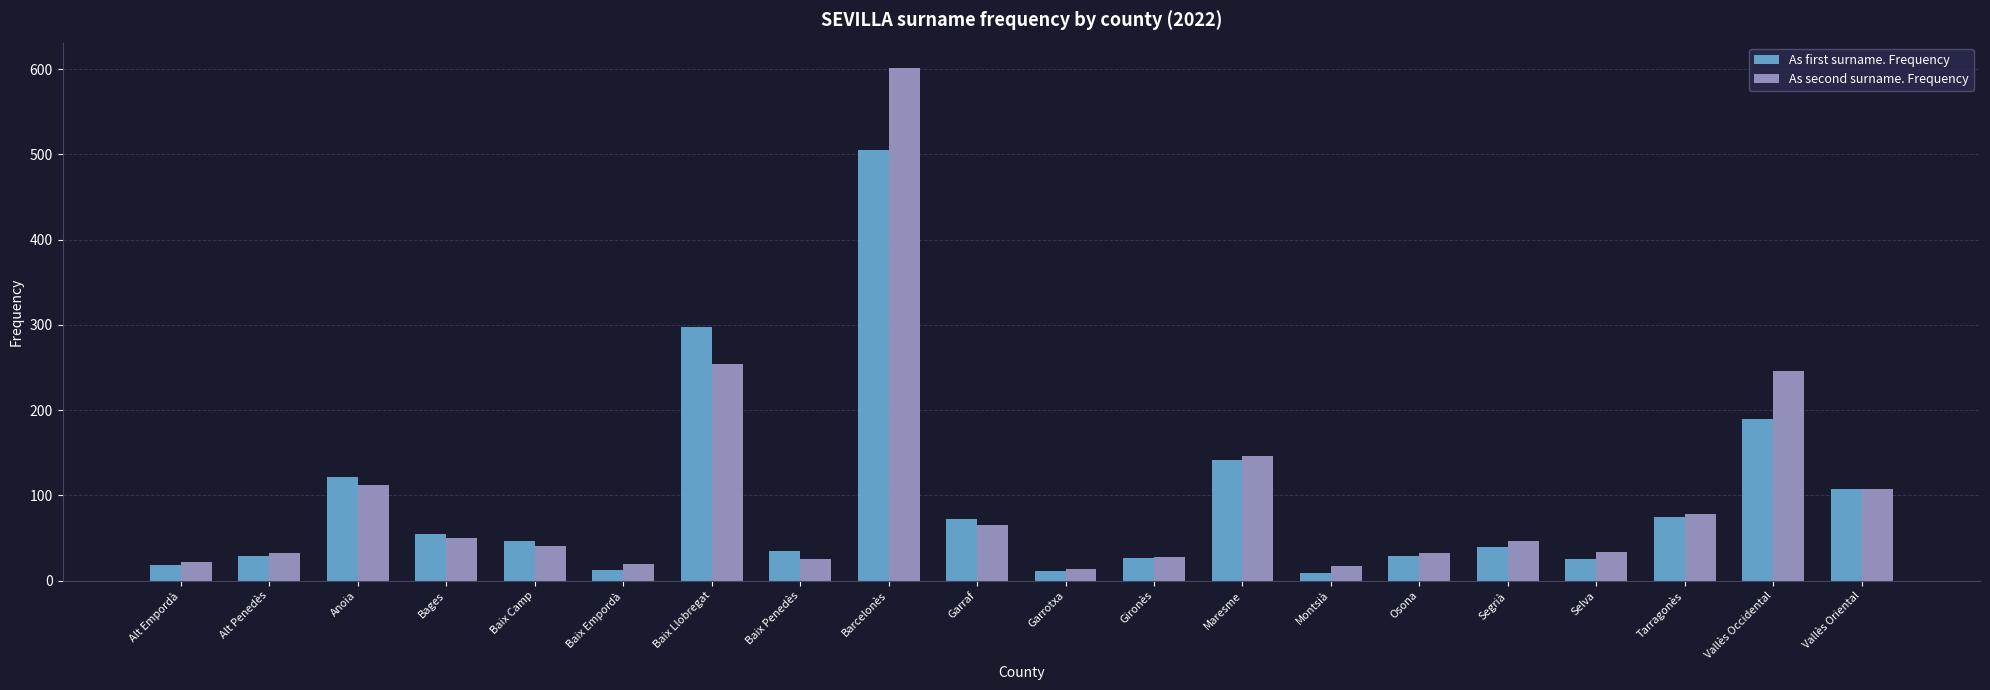

How many distinct data groups are displayed?

2